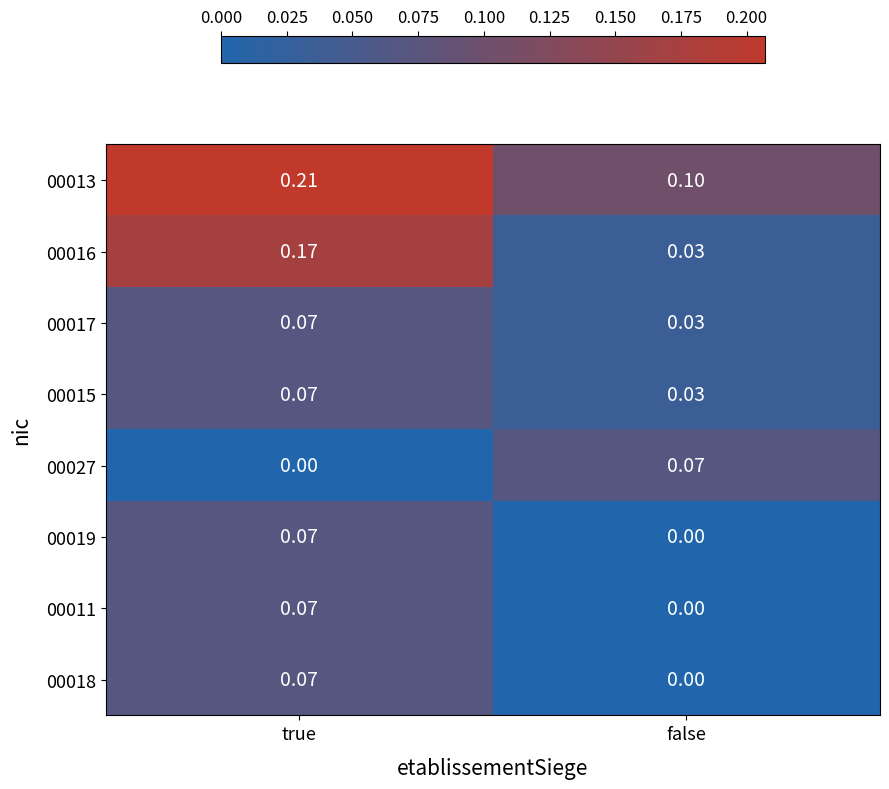

At which label is 00013 closest to 0?

false